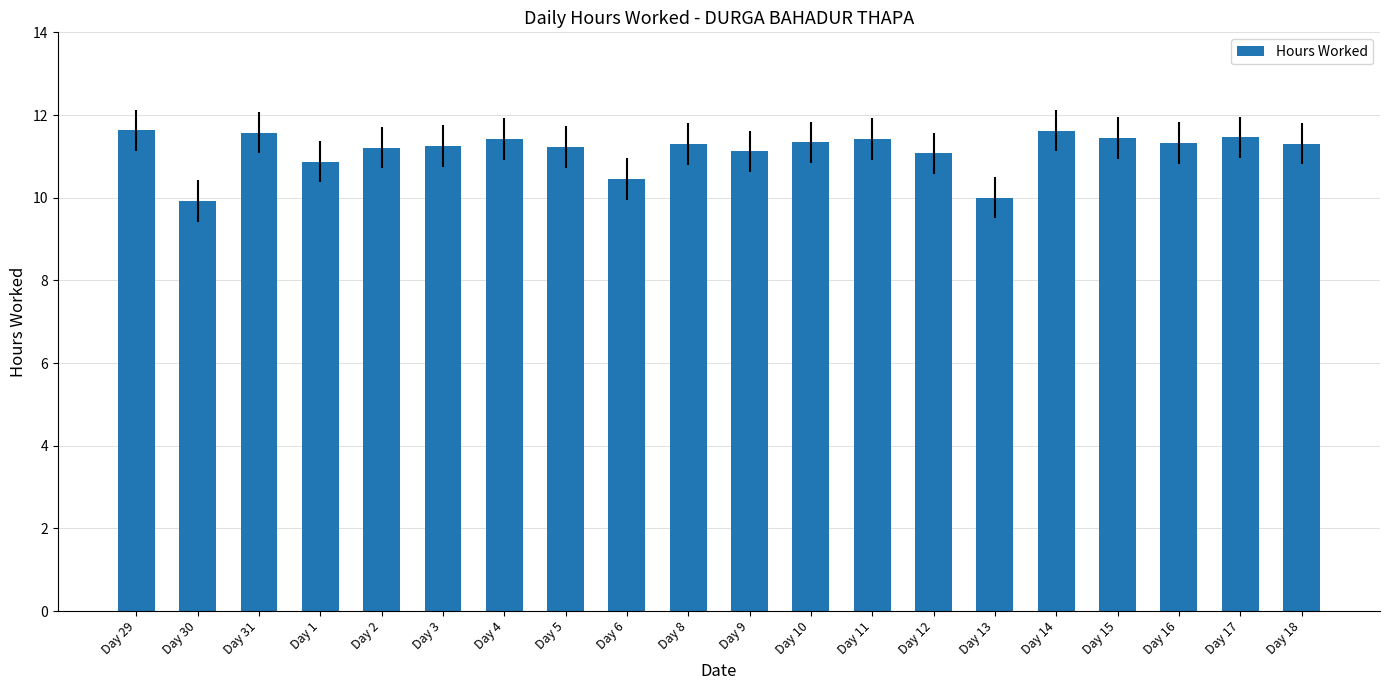

What is the greatest value displayed?

11.6